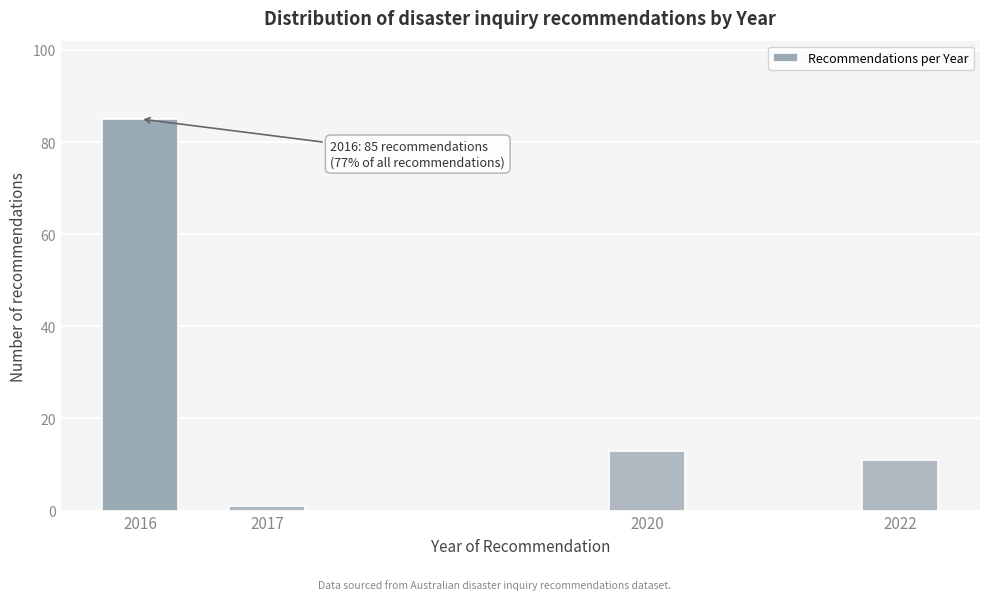

Reading left to right, list all the values displayed in this chart.

2016=85	2017=1	2020=13	2022=11